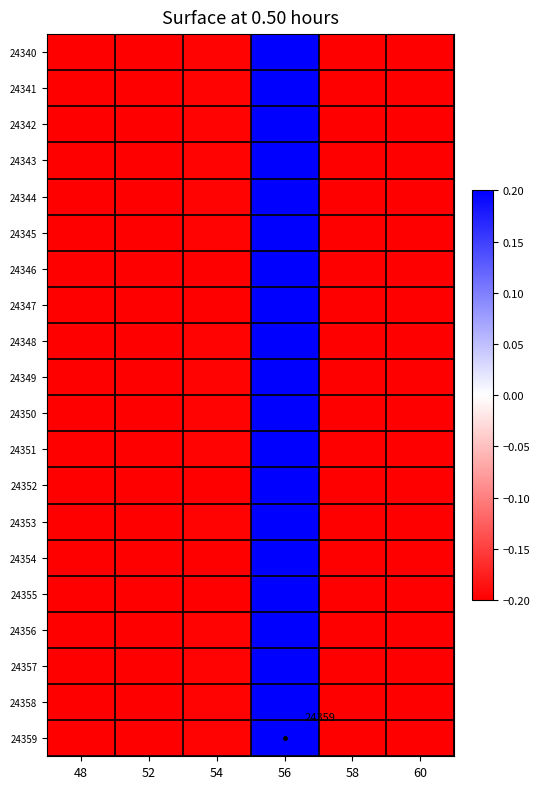

What is the smallest value displayed?

-0.2